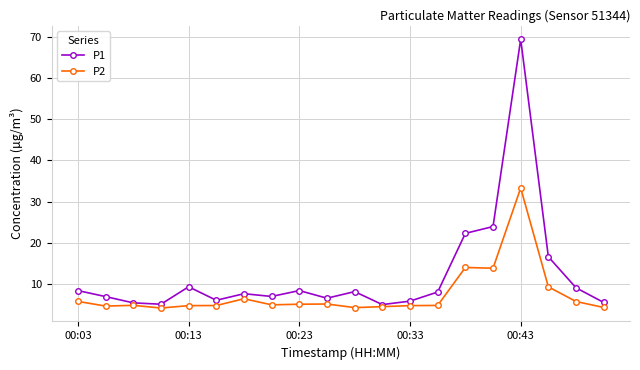

What is the maximum value for P1?

69.4